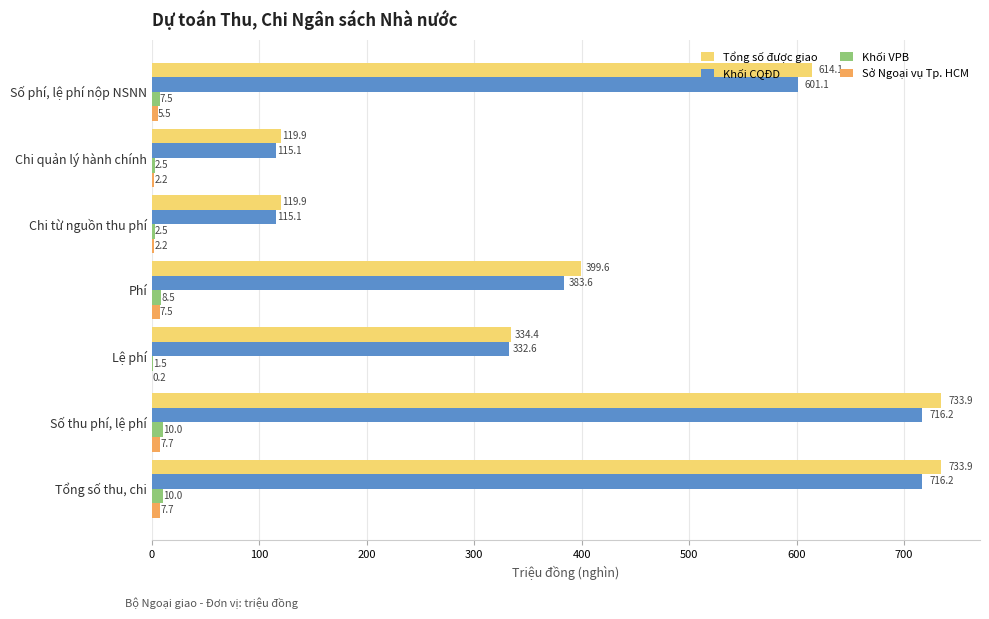

Between Chi quản lý hành chính and Số phí, lệ phí nộp NSNN, which series saw the biggest shift?

Tổng số được giao